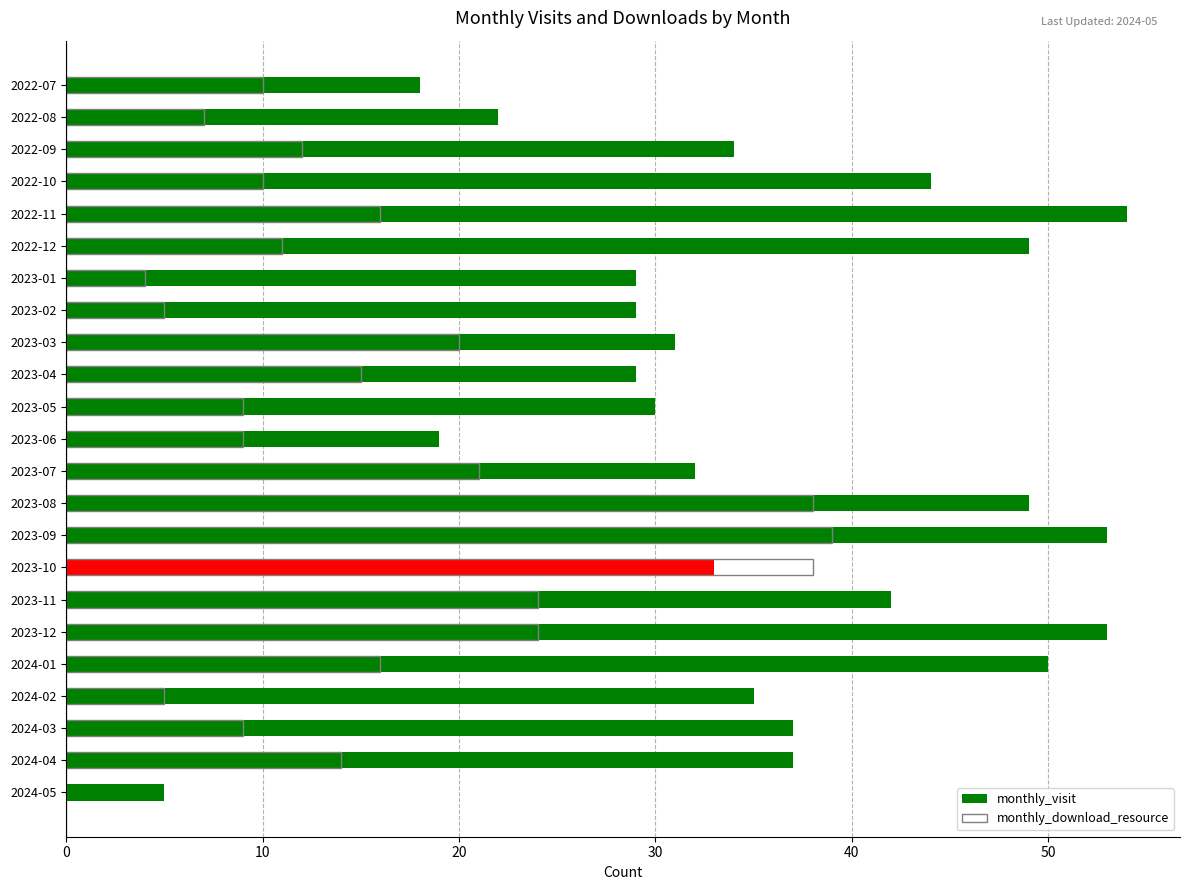

At how many categories does at least one series exceed 3?

23